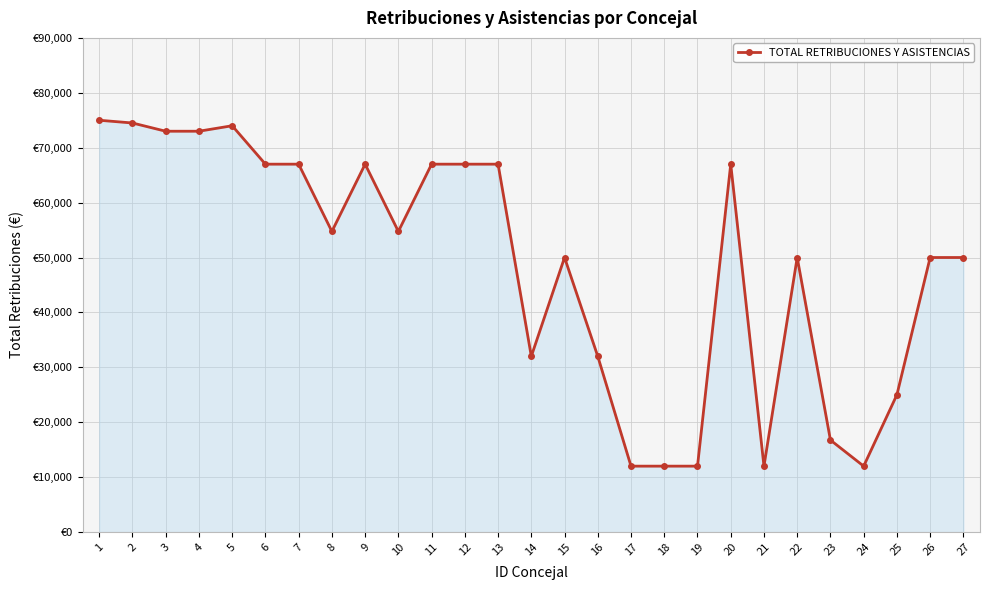

What is the average value?

48657